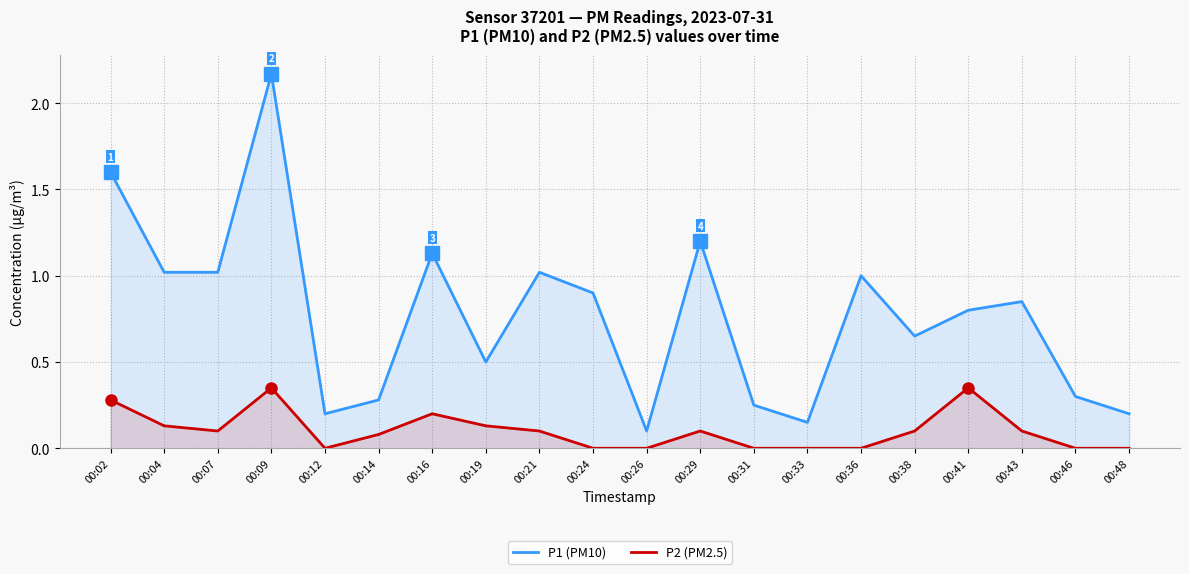

Reading left to right, transcribe all the data shown in this chart.

P1 (PM10): 00:02=1.6	00:04=1.0	00:07=1.0	00:09=2.2	00:12=0.2	00:14=0.3	00:16=1.1	00:19=0.5	00:21=1.0	00:24=0.9	00:26=0.1	00:29=1.2	00:31=0.2	00:33=0.1	00:36=1.0	00:38=0.7	00:41=0.8	00:43=0.8	00:46=0.3	00:48=0.2
P2 (PM2.5): 00:02=0.3	00:04=0.1	00:07=0.1	00:09=0.3	00:12=0.0	00:14=0.1	00:16=0.2	00:19=0.1	00:21=0.1	00:24=0.0	00:26=0.0	00:29=0.1	00:31=0.0	00:33=0.0	00:36=0.0	00:38=0.1	00:41=0.3	00:43=0.1	00:46=0.0	00:48=0.0